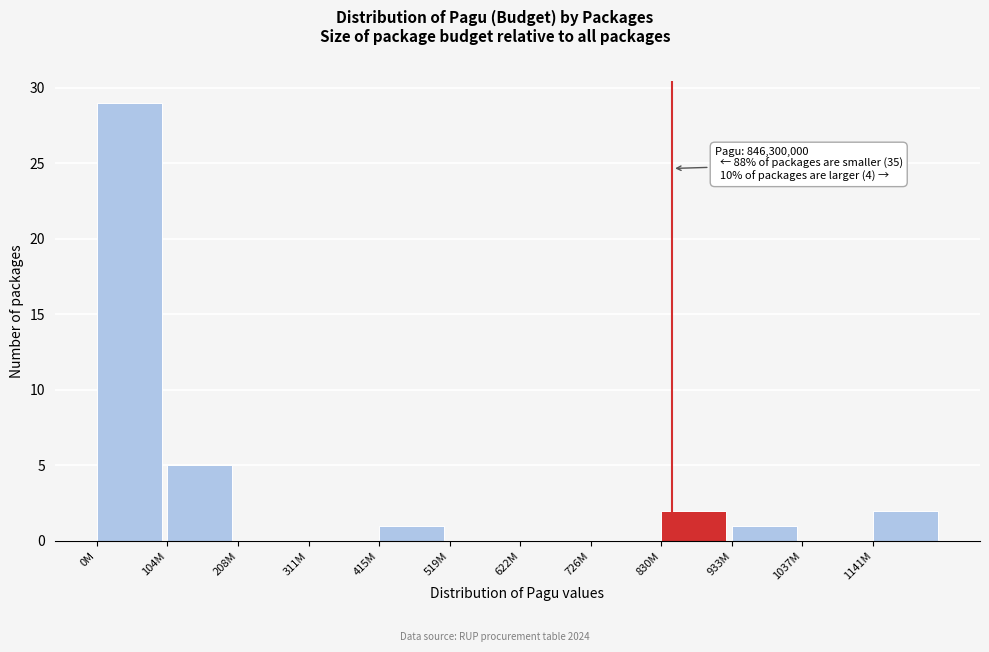

Reading left to right, transcribe all the data shown in this chart.

0M=29	104M=5	208M=0	311M=0	415M=1	519M=0	622M=0	726M=0	830M=2	933M=1	1037M=0	1141M=2